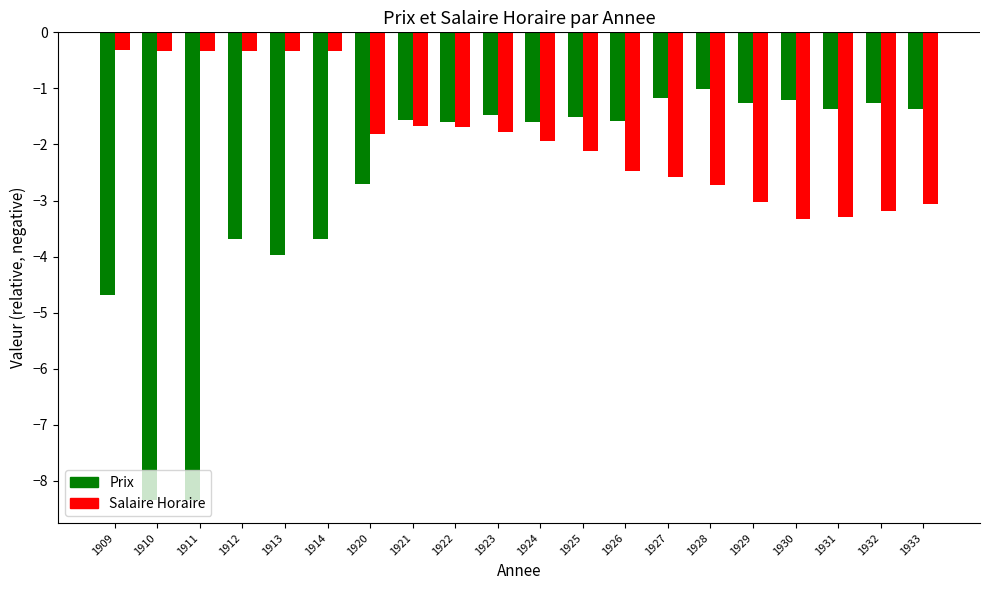

How many groups of bars are there?

20